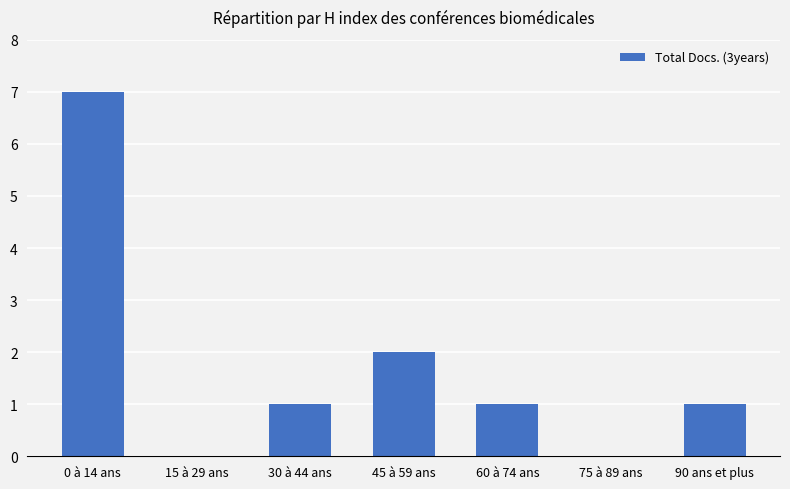

Which has a higher value, 0 à 14 ans or 90 ans et plus?

0 à 14 ans